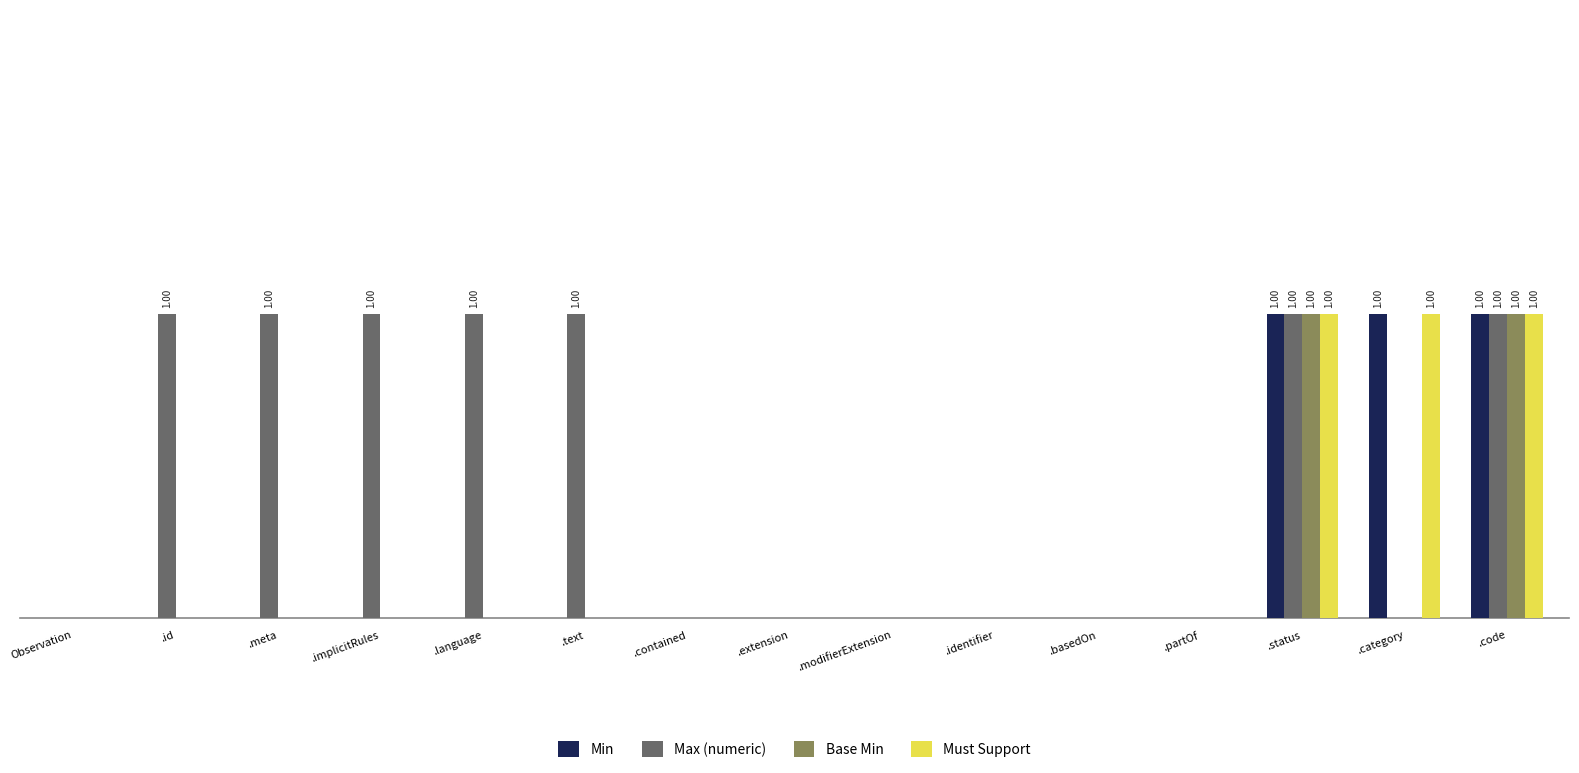

Are the bars grouped side by side (vs. stacked)?

Yes